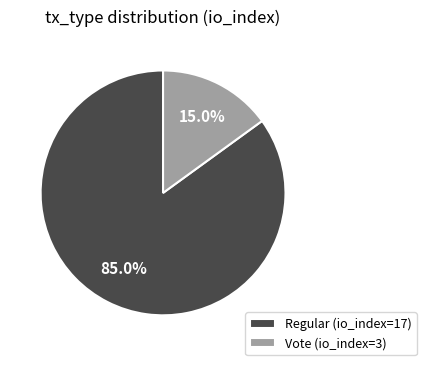

Does any single category account for the majority?

Yes